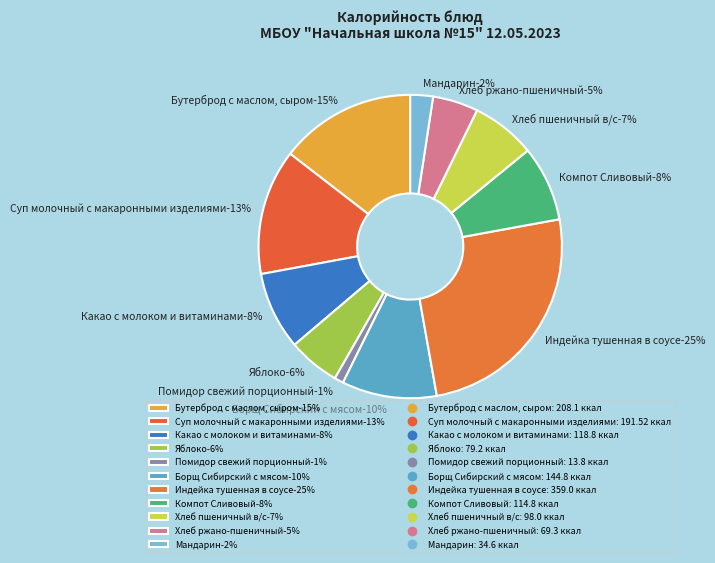

What percentage is the Хлеб ржано-пшеничный slice, to the nearest percent?

5%